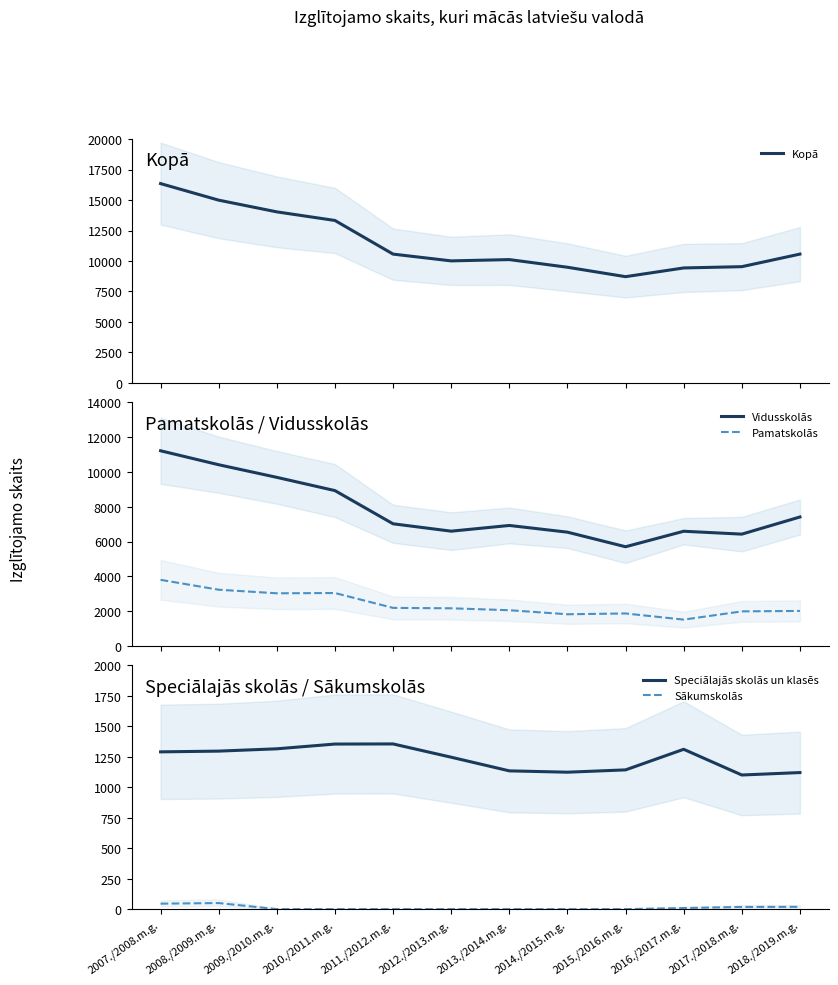

The value of Kopā at 2016./2017.m.g. is 9428. True or false?

True